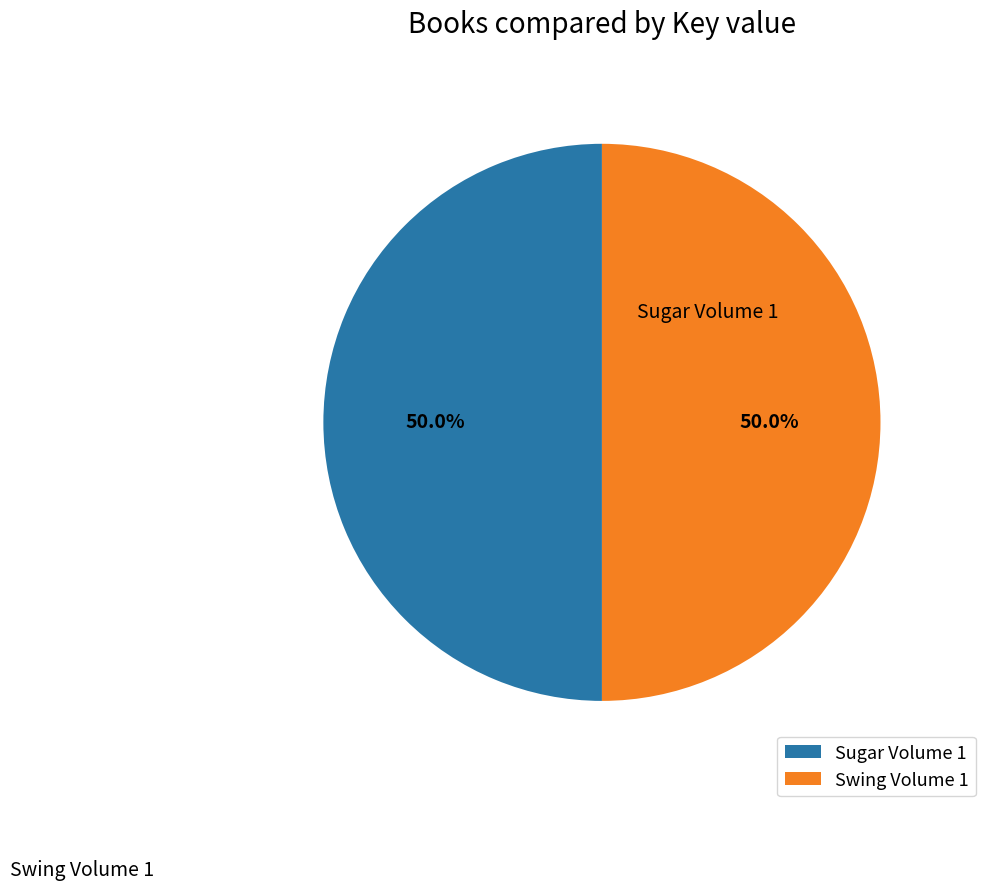

What percentage is the Sugar Volume 1 slice, to the nearest percent?

50%